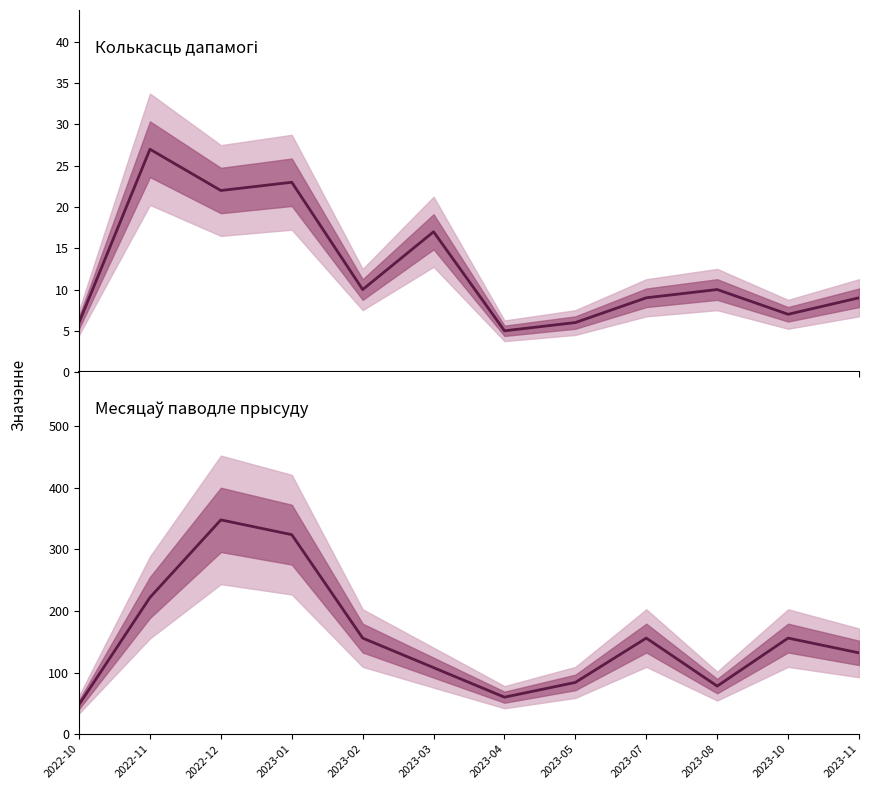

The value of Колькасць дапамогі at 2023-05 is 9. True or false?

False